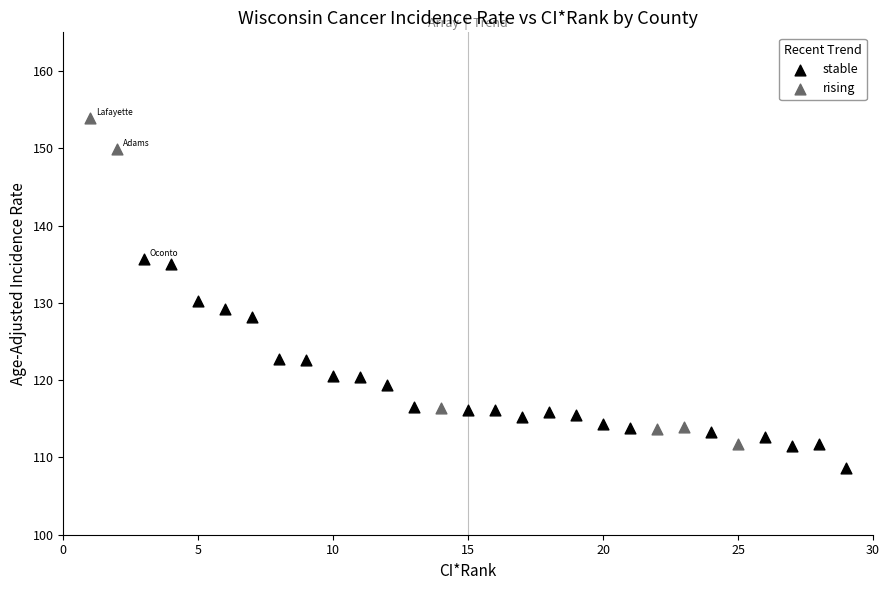

Which series contains the highest Y value?

rising